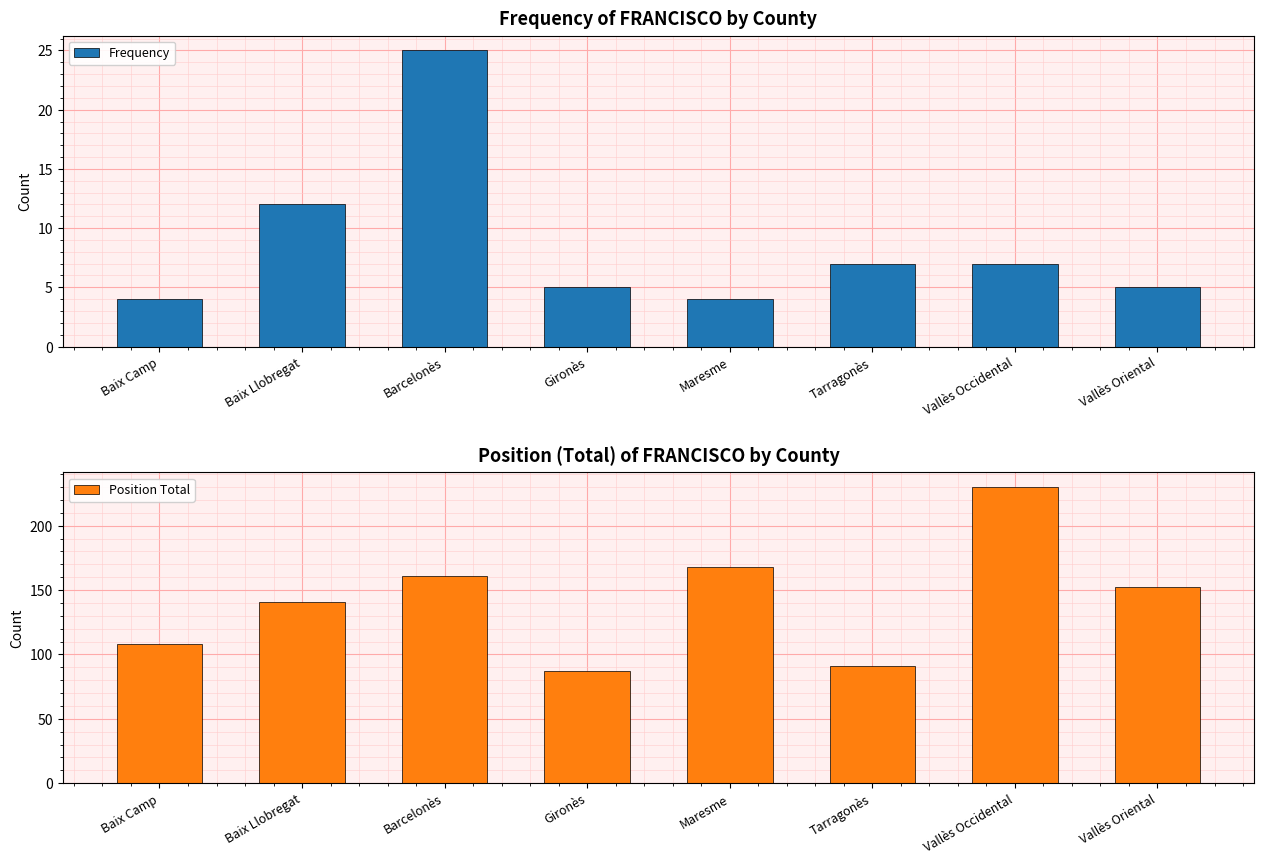

Reading left to right, transcribe all the data shown in this chart.

Frequency: Baix Camp=4	Baix Llobregat=12	Barcelonès=25	Gironès=5	Maresme=4	Tarragonès=7	Vallès Occidental=7	Vallès Oriental=5
Position Total: Baix Camp=108	Baix Llobregat=141	Barcelonès=161	Gironès=87	Maresme=168	Tarragonès=91	Vallès Occidental=230	Vallès Oriental=152